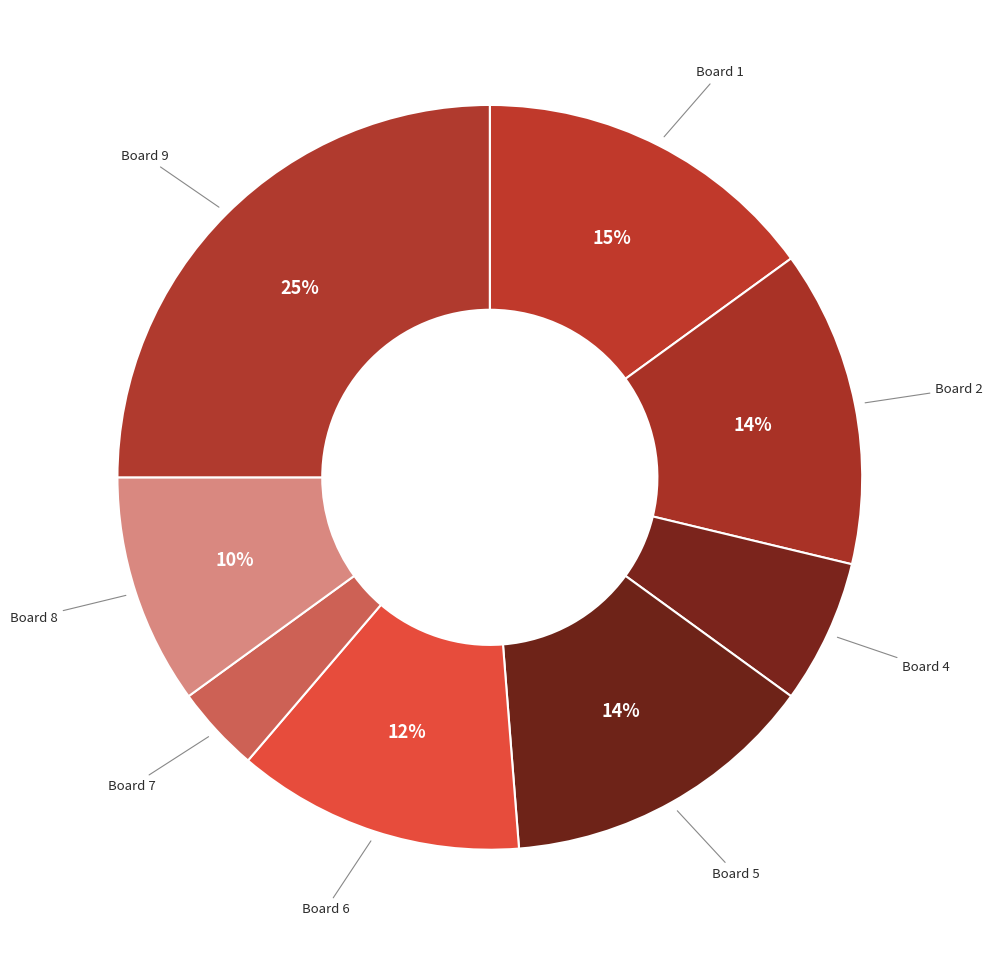

How many segments does this pie chart have?

8